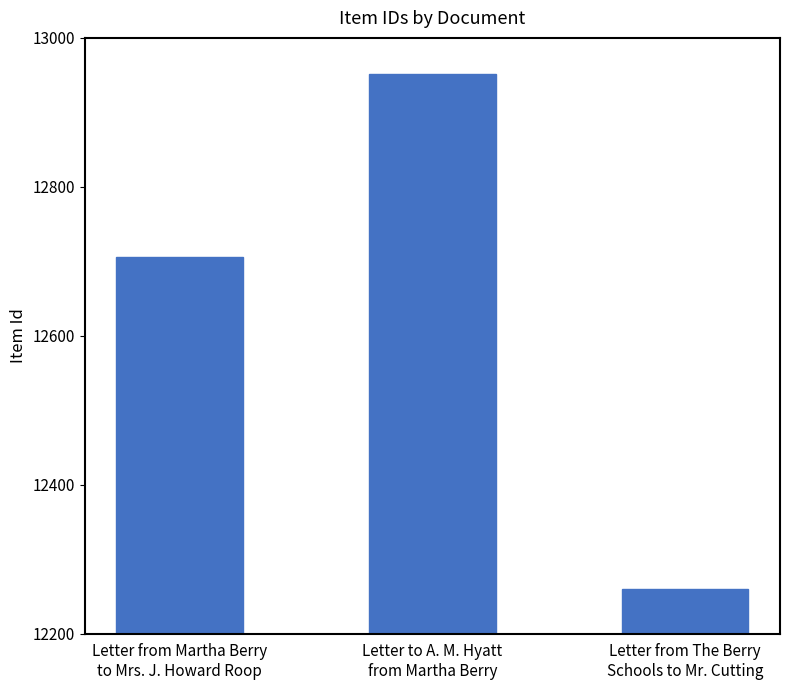

At which category does the chart reach its minimum across all series?

Letter from The Berry
Schools to Mr. Cutting